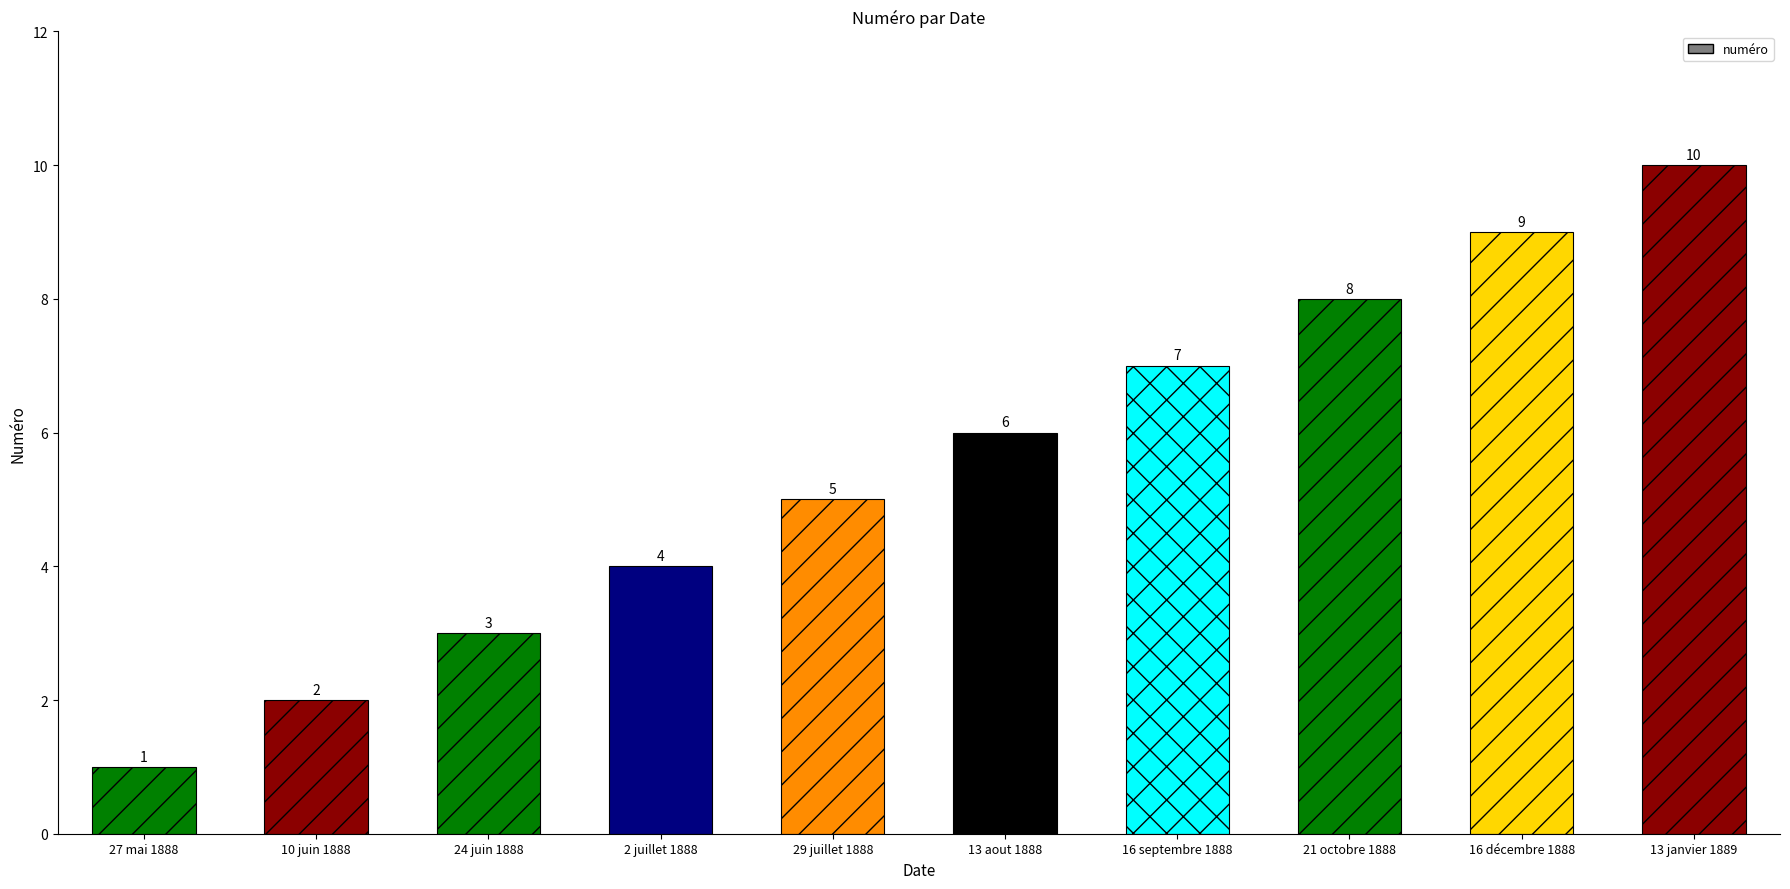

What is the average value?

6